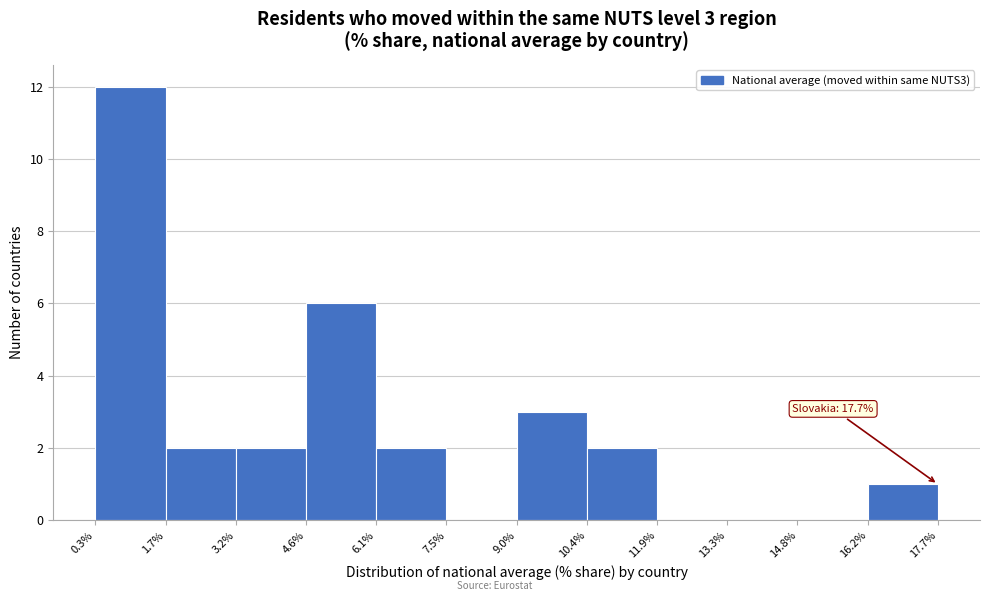

Which range on the x-axis has the tallest bar?

0.3% to 1.7%